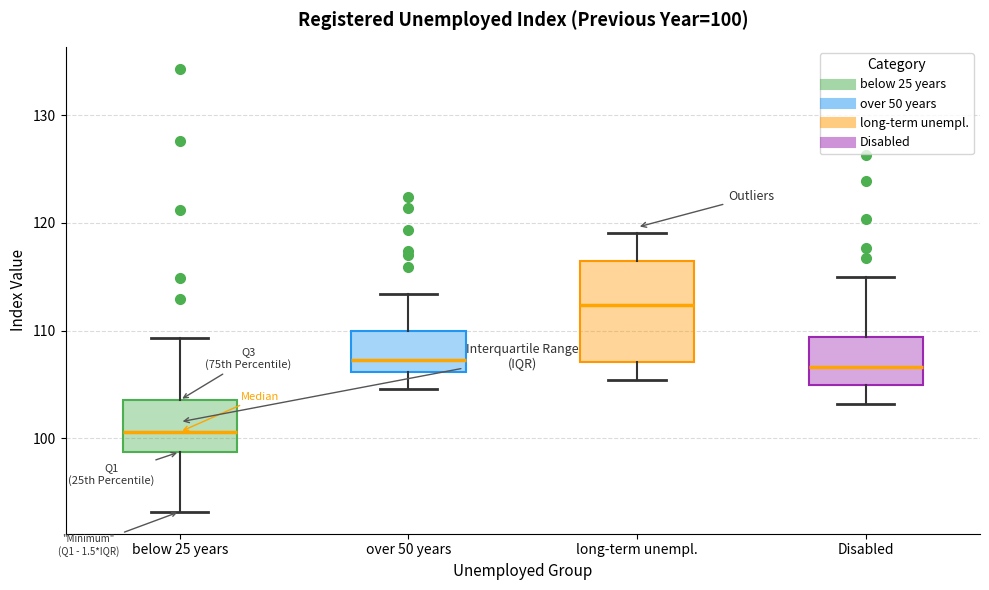

Which box's median line is the lowest?

below 25 years